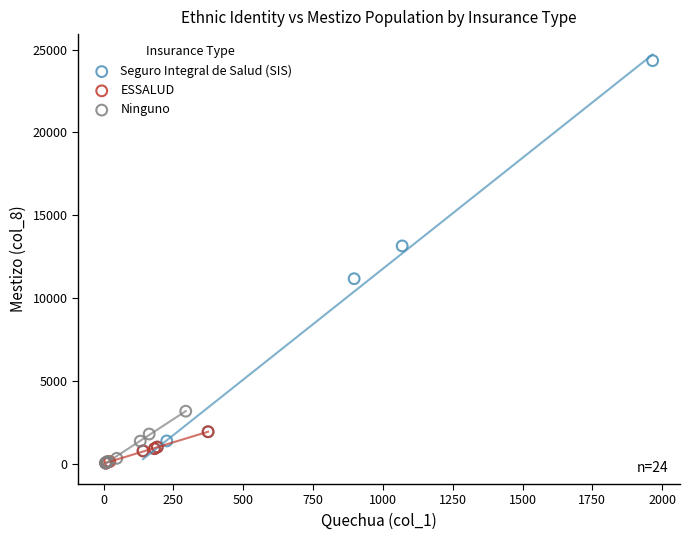

Which series contains the highest Y value?

Seguro Integral de Salud (SIS)